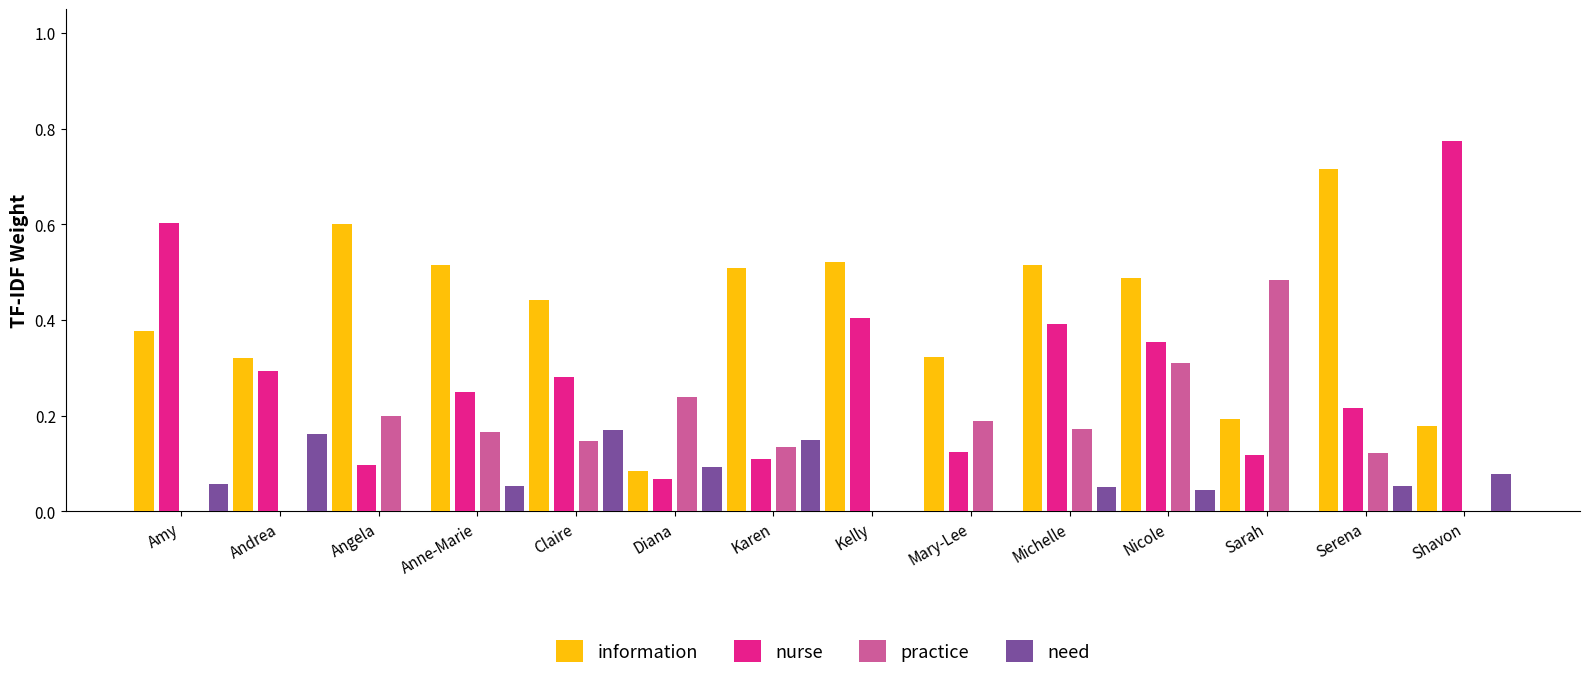

Is the value of practice at Diana greater than the value of nurse at Amy?

No